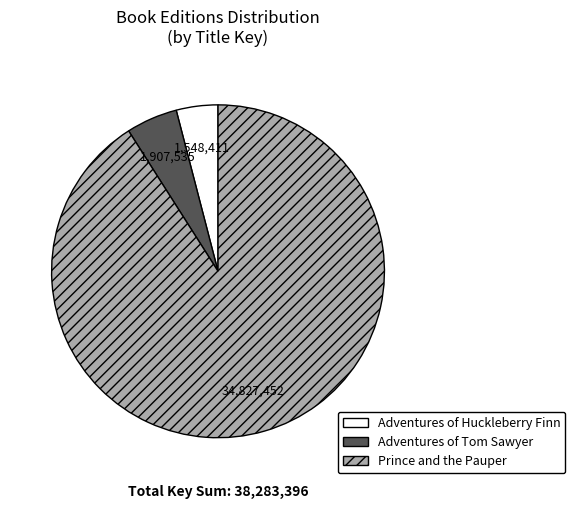

Do Adventures of Tom Sawyer and Prince and the Pauper together represent more than half of the pie?

Yes